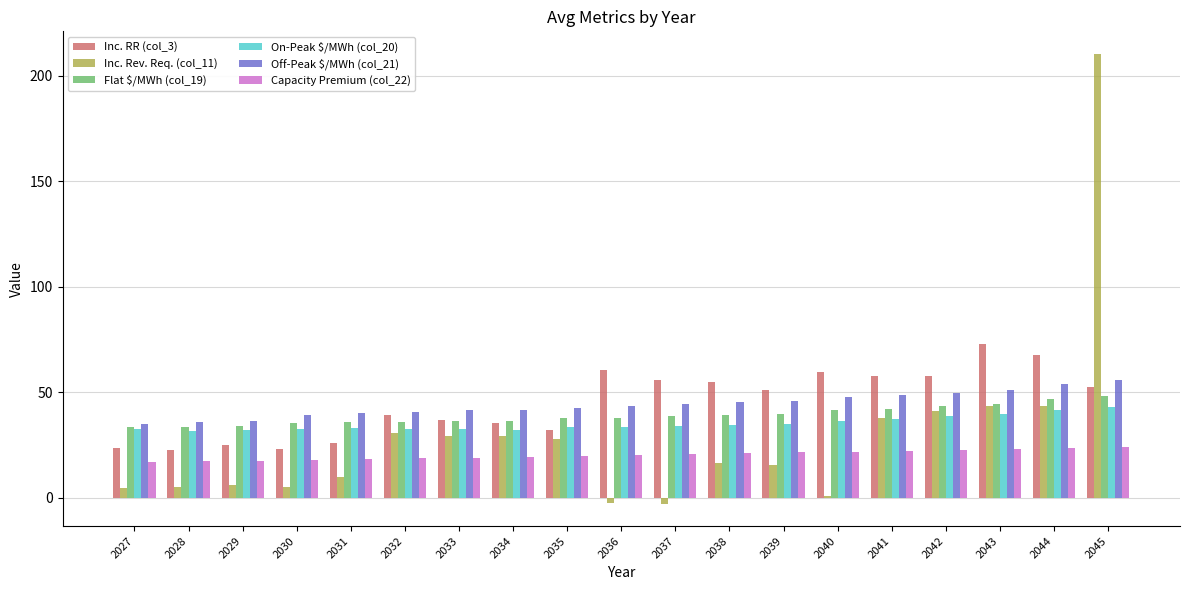

What is the greatest value displayed?

210.5